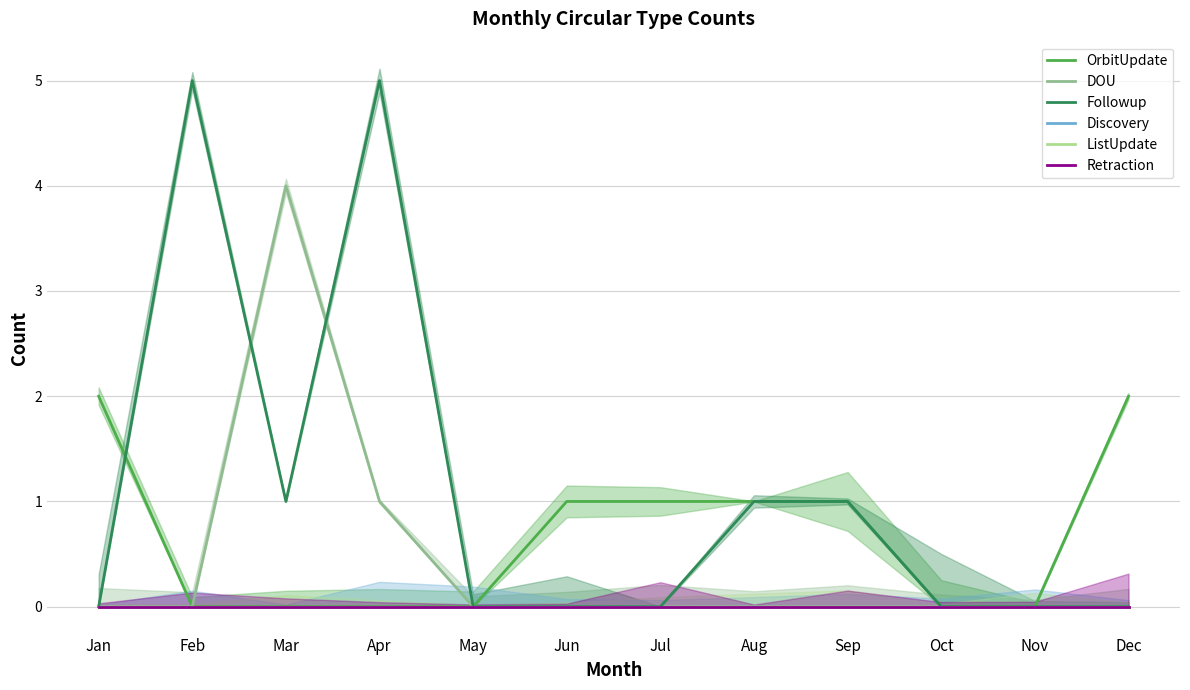

True or false: Retraction and Discovery intersect in this chart.

False